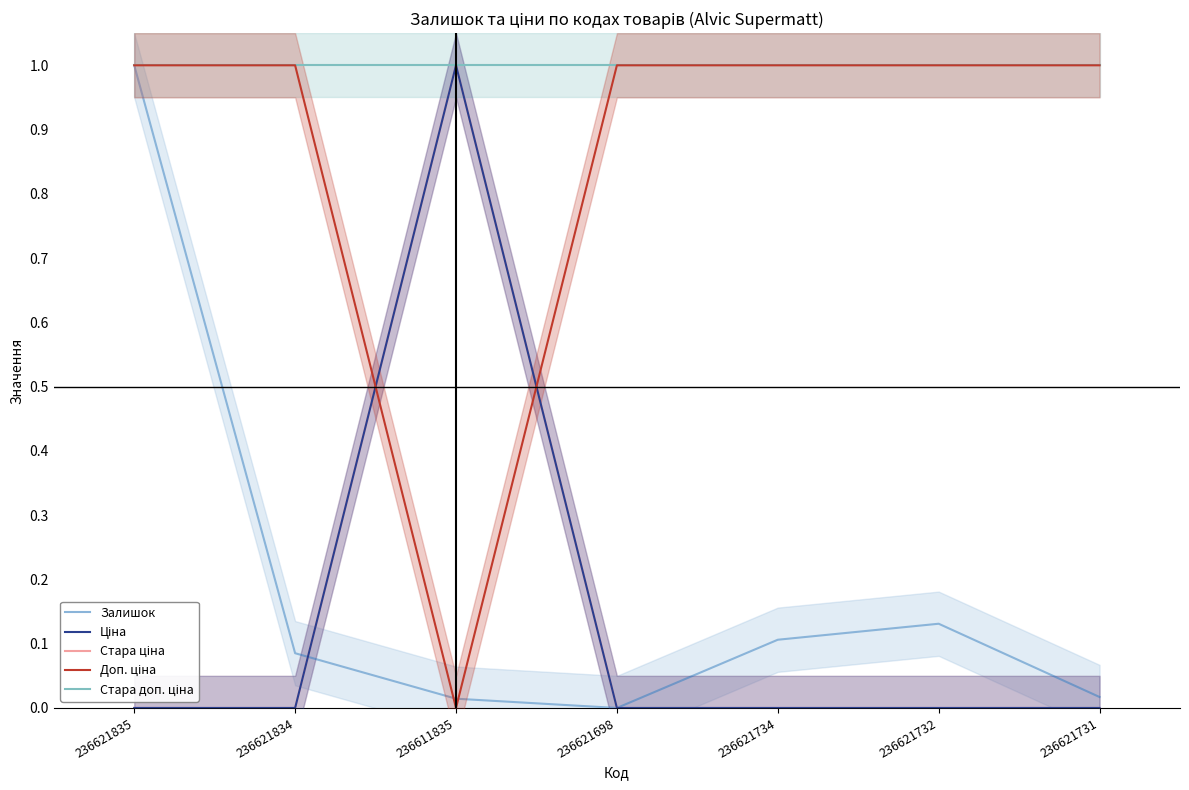

What is the label of the 6th point from the left?

236621732